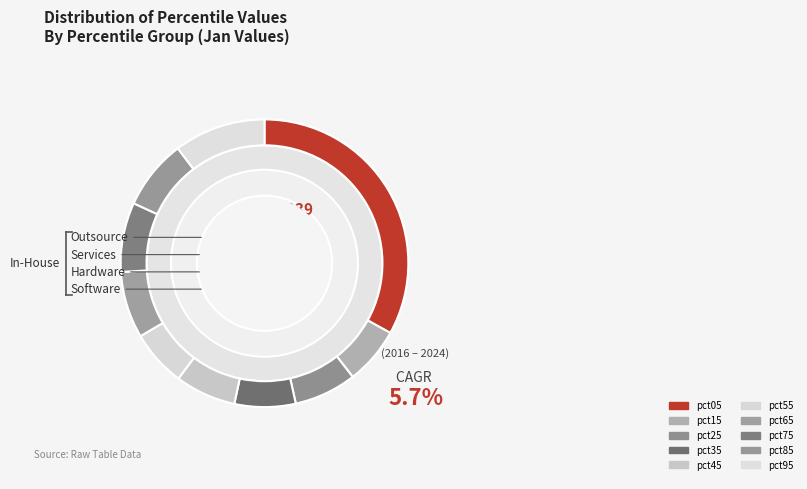

Rank the categories by value from highest to lowest.

pct05, pct95, pct85, pct75, pct65, pct25, pct35, pct45, pct15, pct55